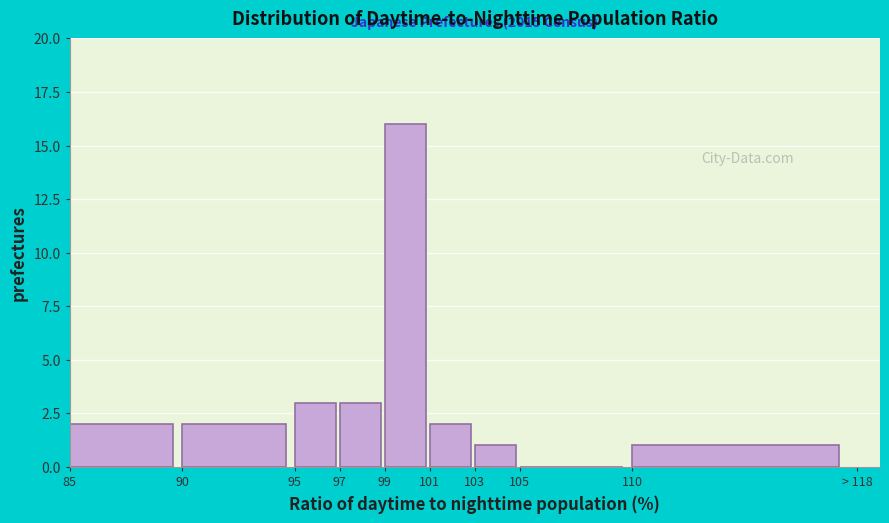

Reading left to right, what are all the values shown in this chart?

85=2	90=2	95=3	97=3	99=16	101=2	103=1	105=0	110=1